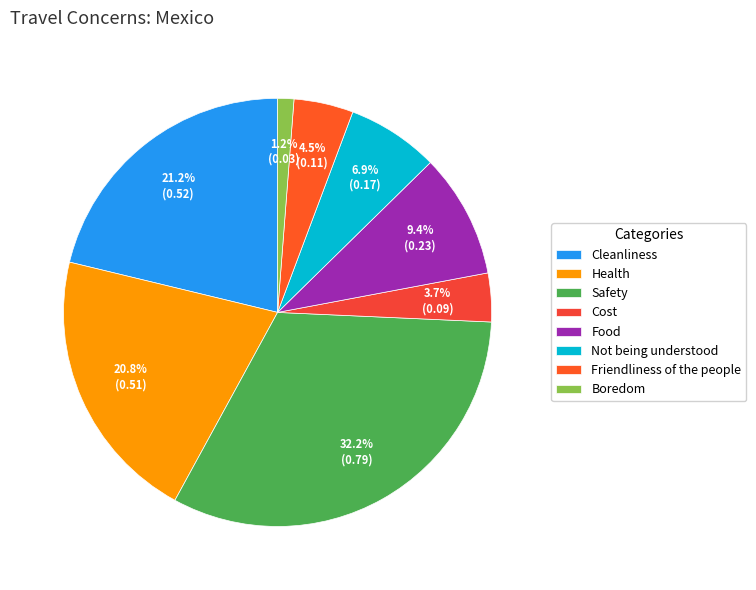

What is the largest slice in the pie chart?

Safety